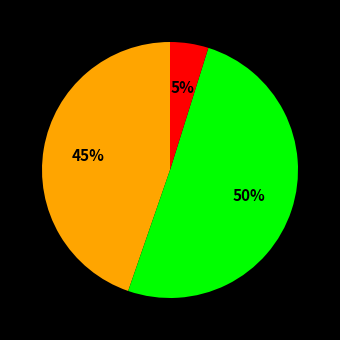

To the nearest percent, what is the average slice percentage?

33%